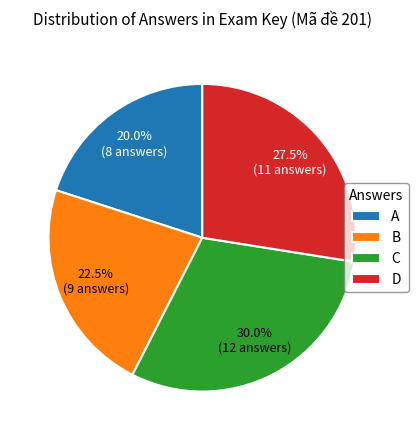

Rank the categories by value from highest to lowest.

C, D, B, A